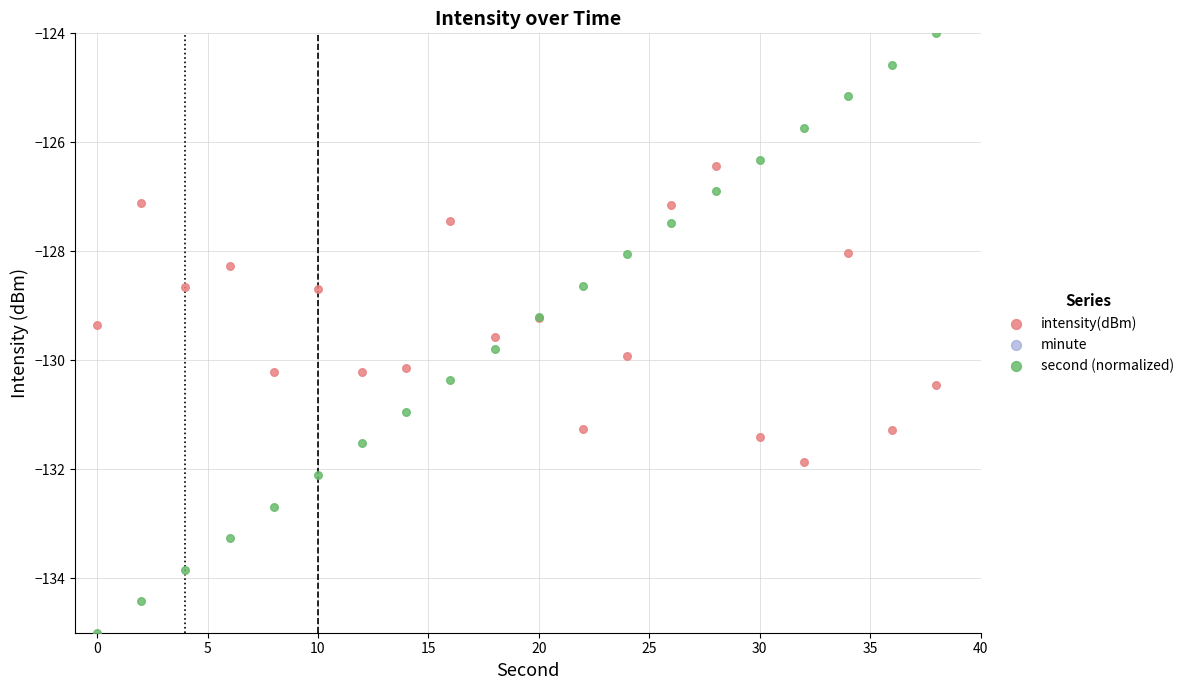

Which series has the largest total across all categories?

minute